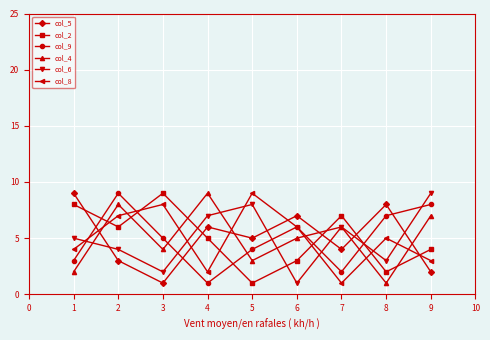

Is it true that col_6 equals 9 at 9?

True